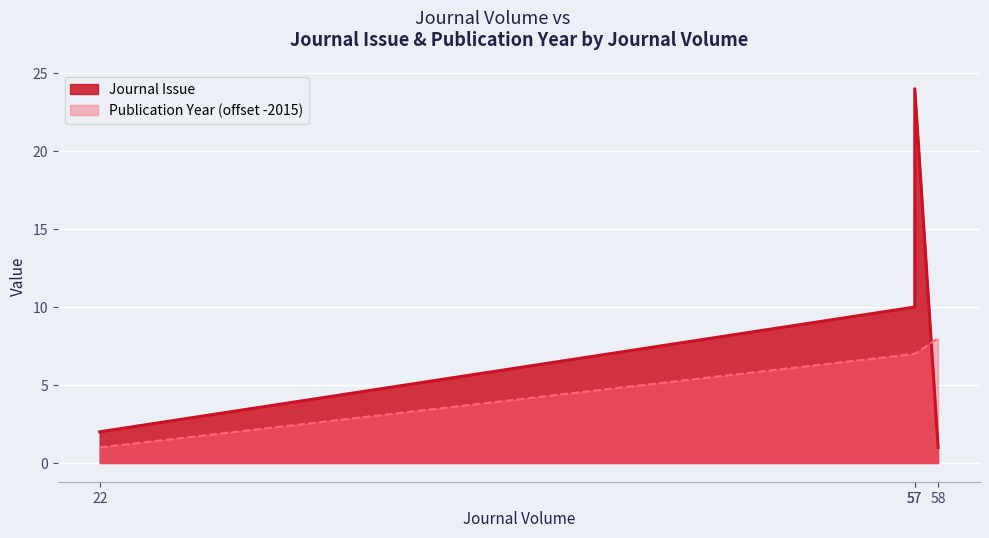

What is the value of the Publication Year point at the 2nd from the left?

7